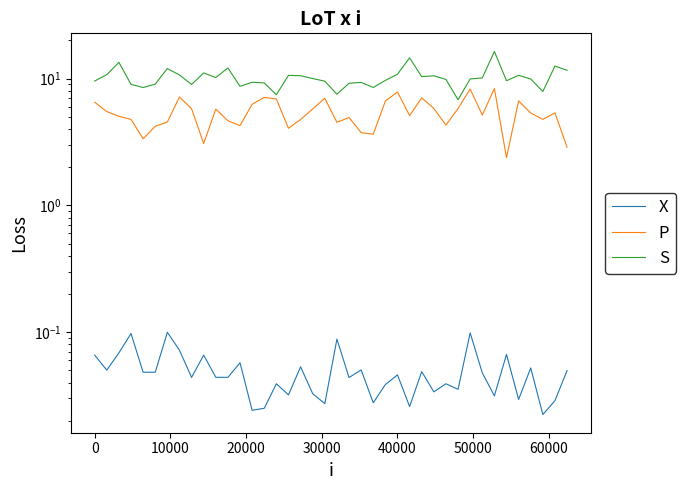

How many X values are between 0 and 1?

40